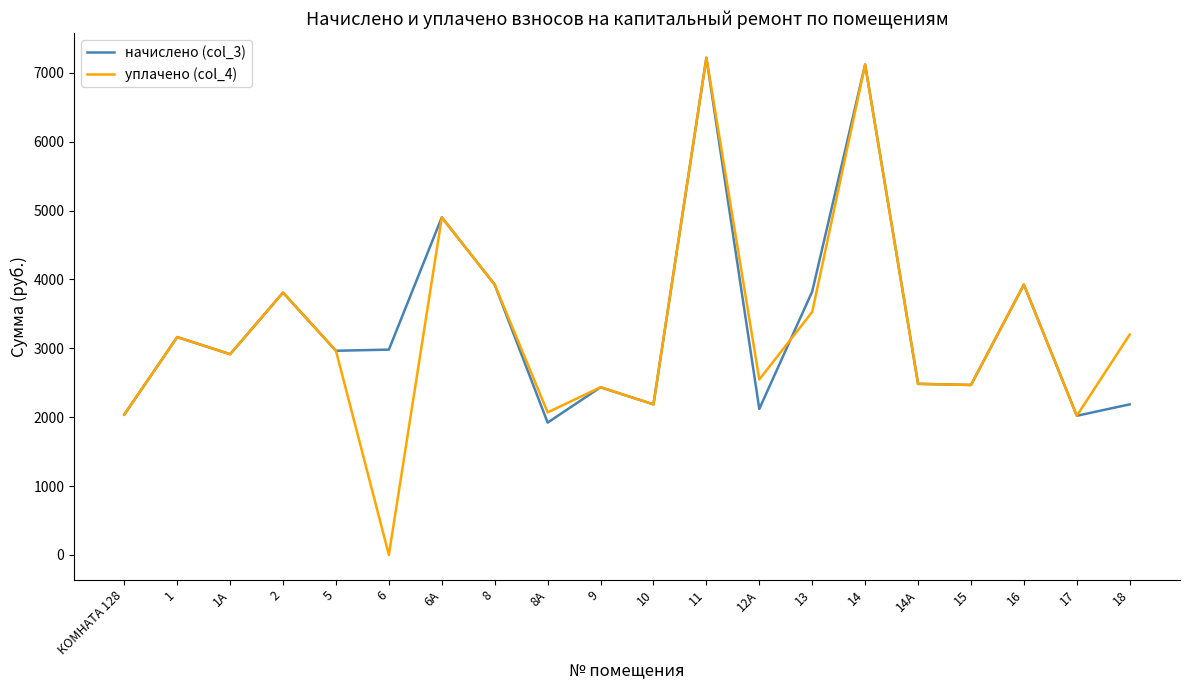

Is the value of начислено (col_3) at 18 greater than the value of уплачено (col_4) at 15?

No